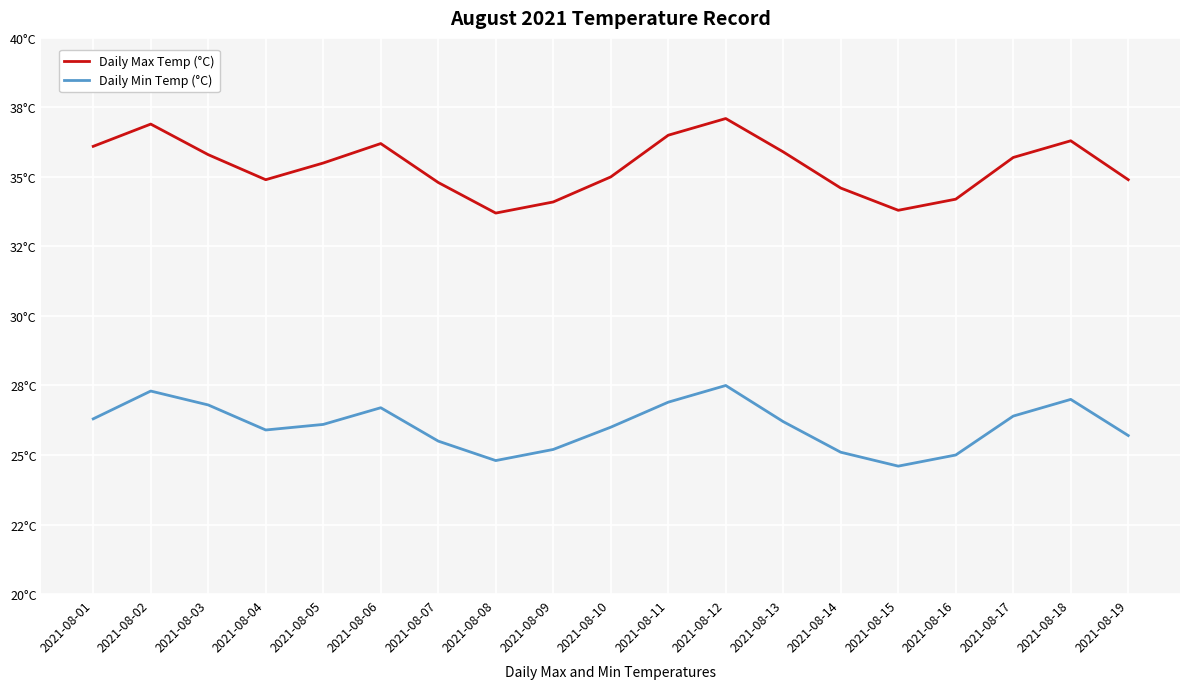

What is the value of the Daily Min Temp (°C) point at the 14th from the left?

25.1